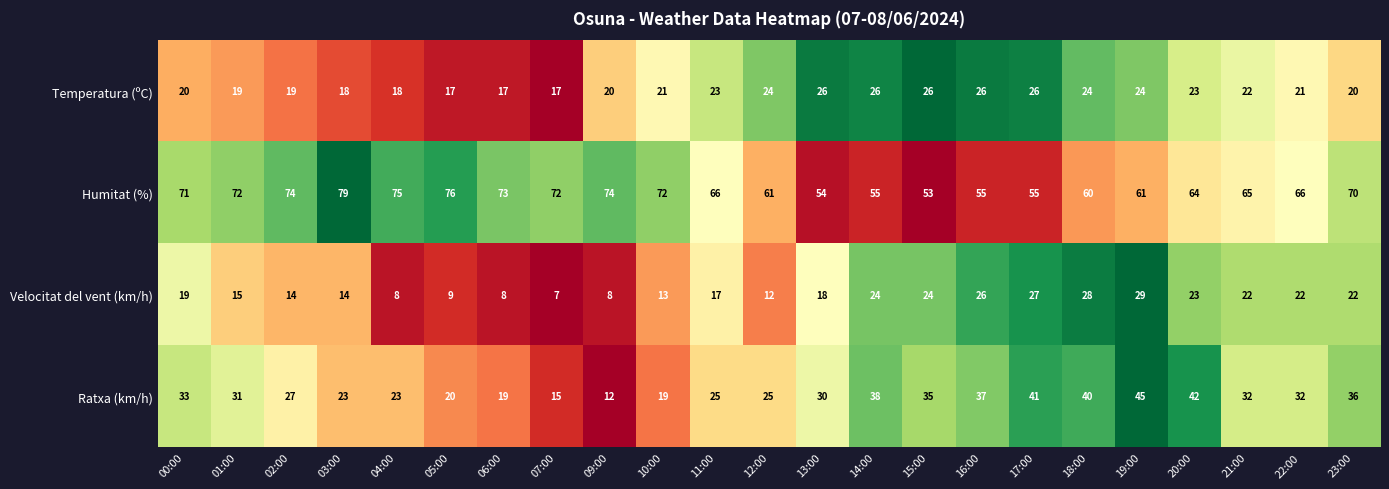

How many data points does each series have?

23